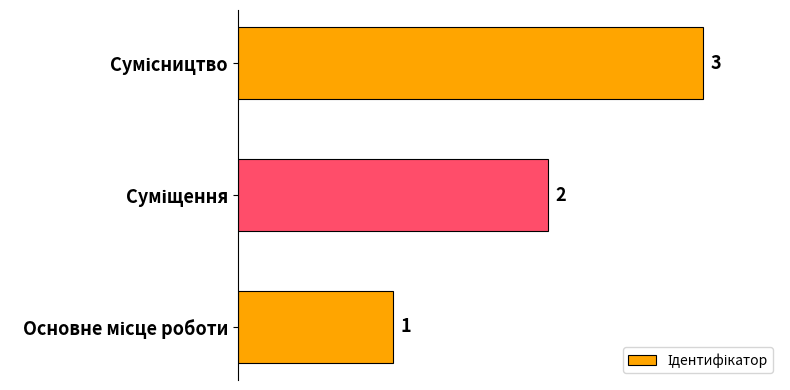

What is the greatest value displayed?

3